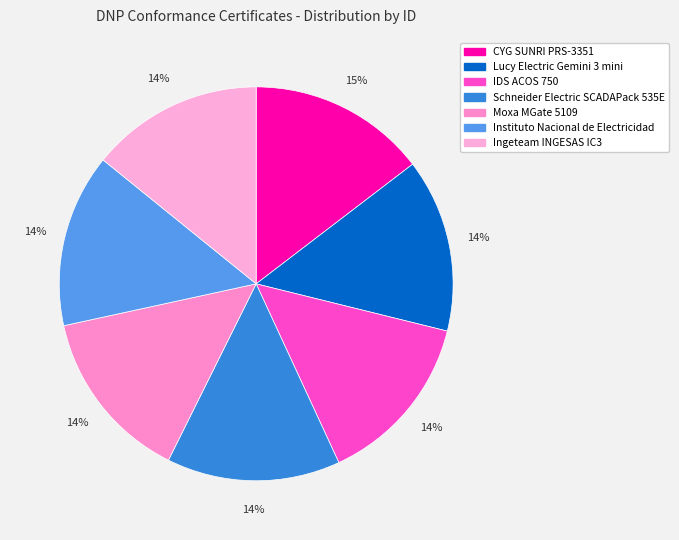

Is it true that IDS ACOS 750 is 14% of the pie?

True